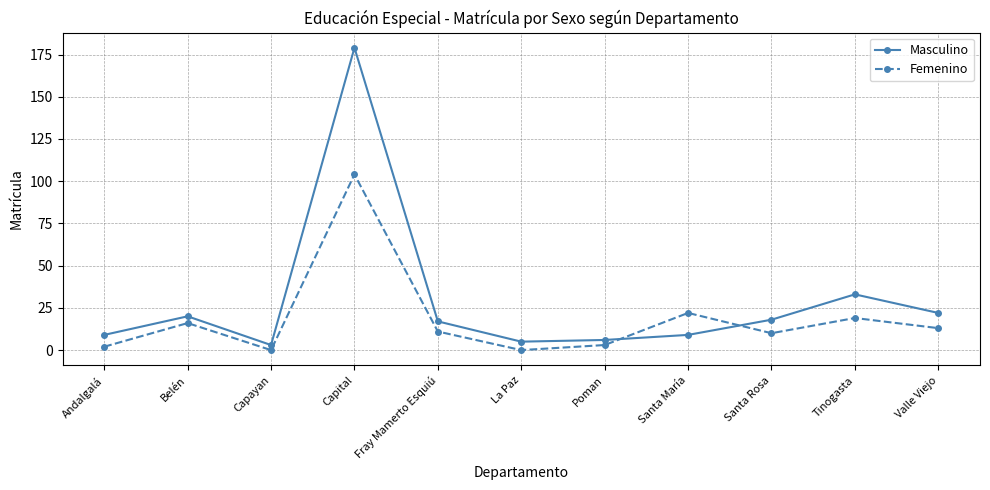

True or false: Femenino and Masculino cross at least once.

True